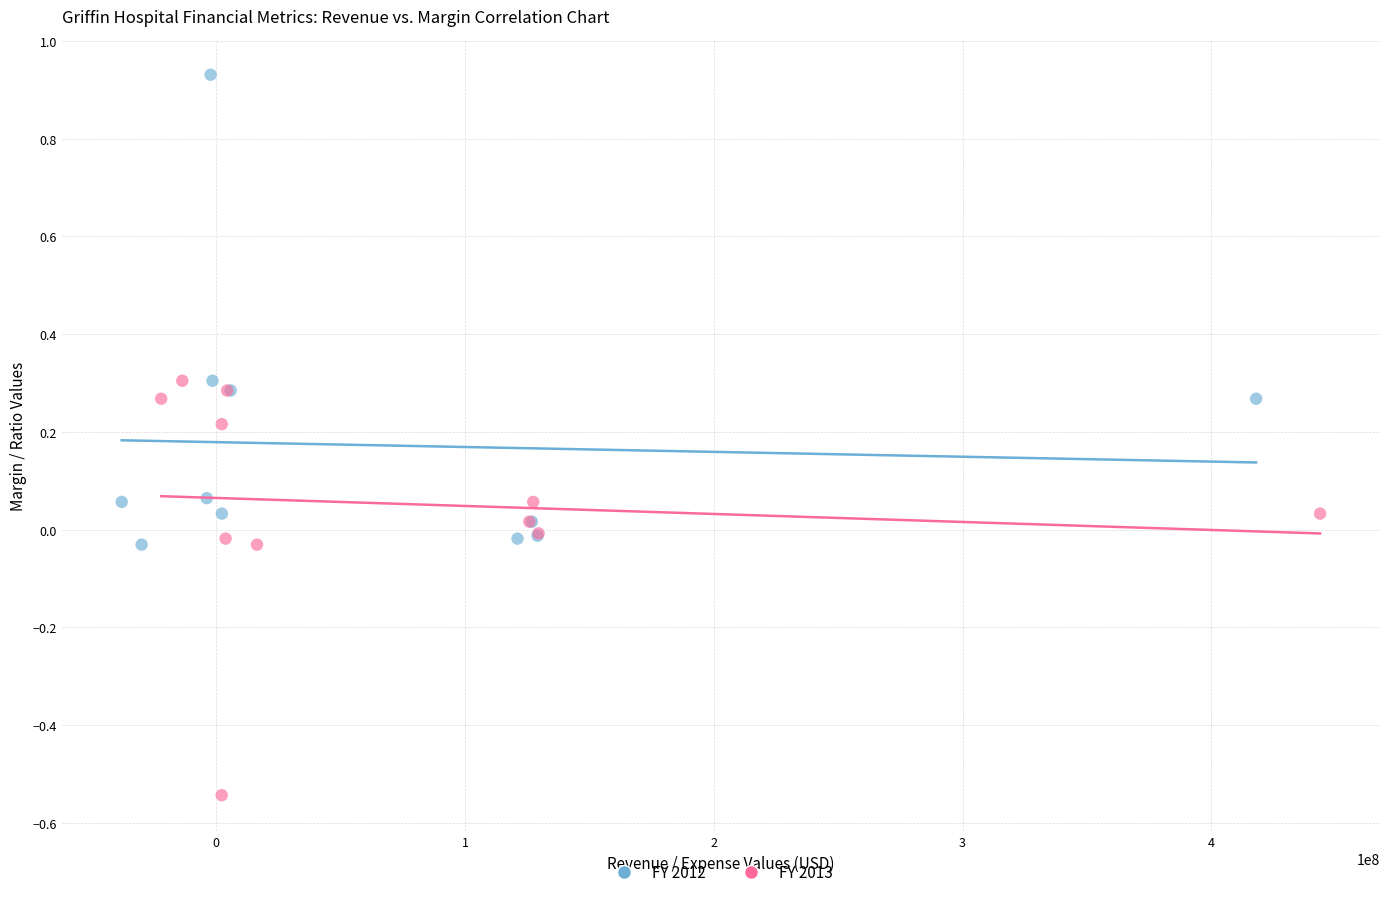

Which series reaches the minimum Y coordinate?

FY 2013